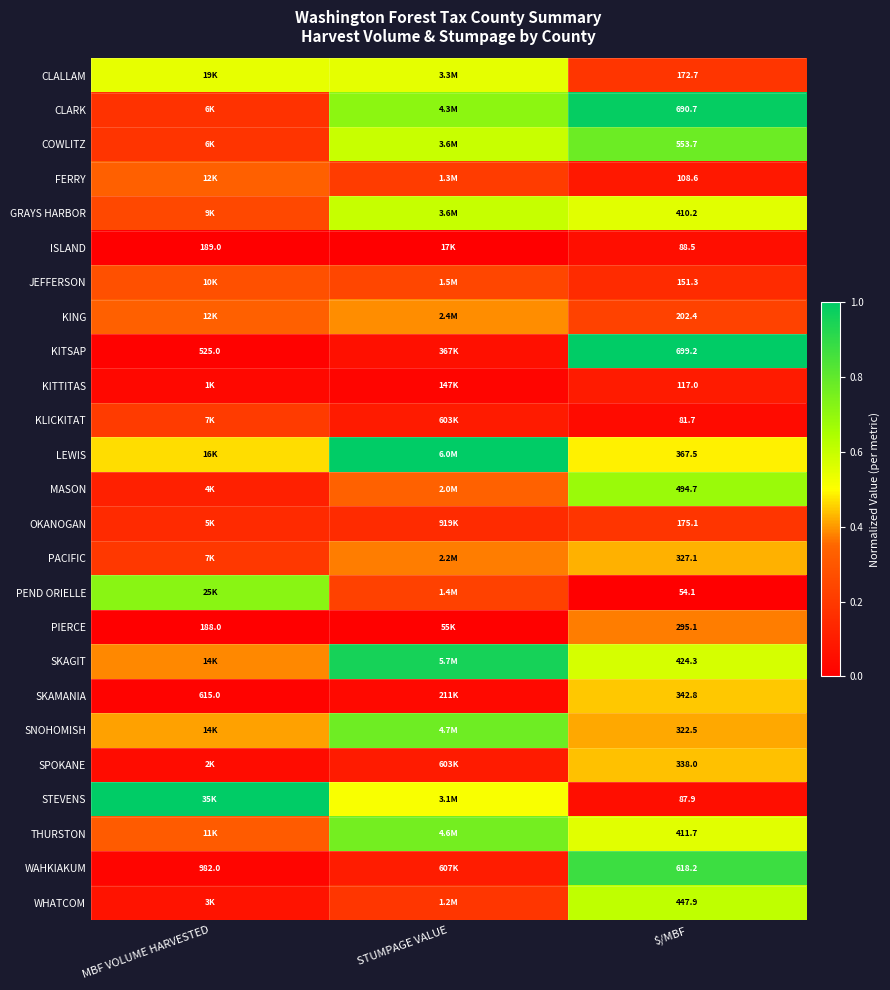

At $/MBF, list the series in order from smallest to largest.

PEND ORIELLE, KLICKITAT, STEVENS, ISLAND, FERRY, KITTITAS, JEFFERSON, CLALLAM, OKANOGAN, KING, PIERCE, SNOHOMISH, PACIFIC, SPOKANE, SKAMANIA, LEWIS, GRAYS HARBOR, THURSTON, SKAGIT, WHATCOM, MASON, COWLITZ, WAHKIAKUM, CLARK, KITSAP